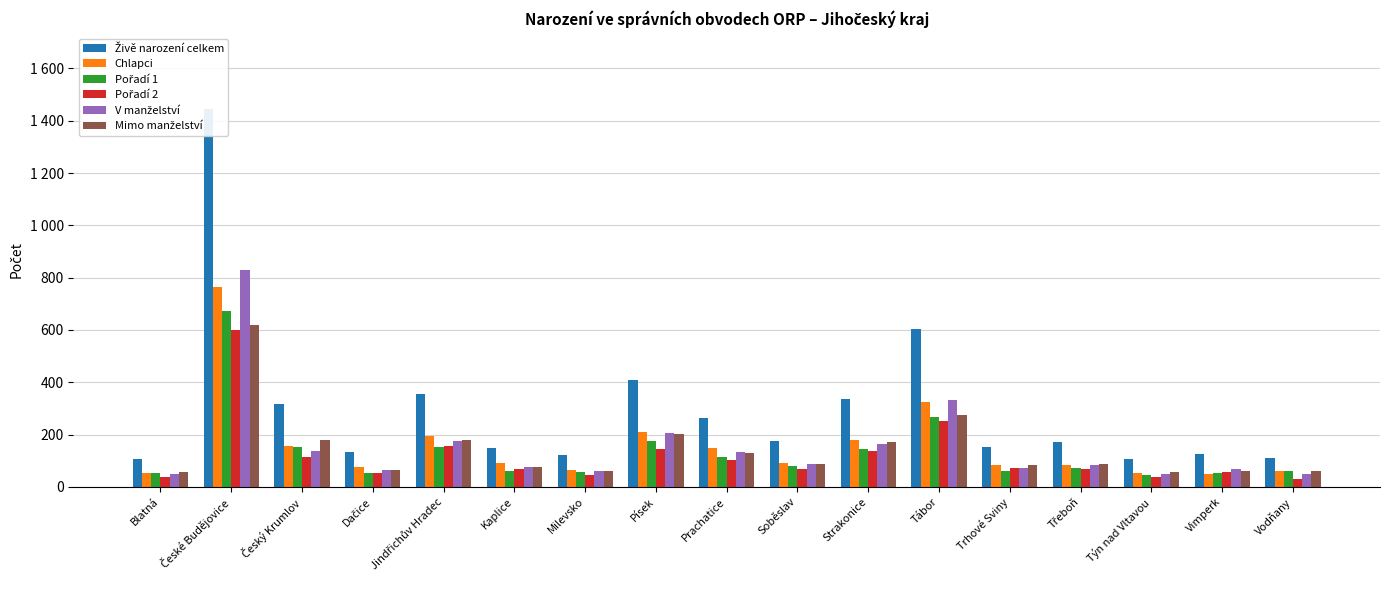

At which label is Chlapci closest to 408?

Tábor